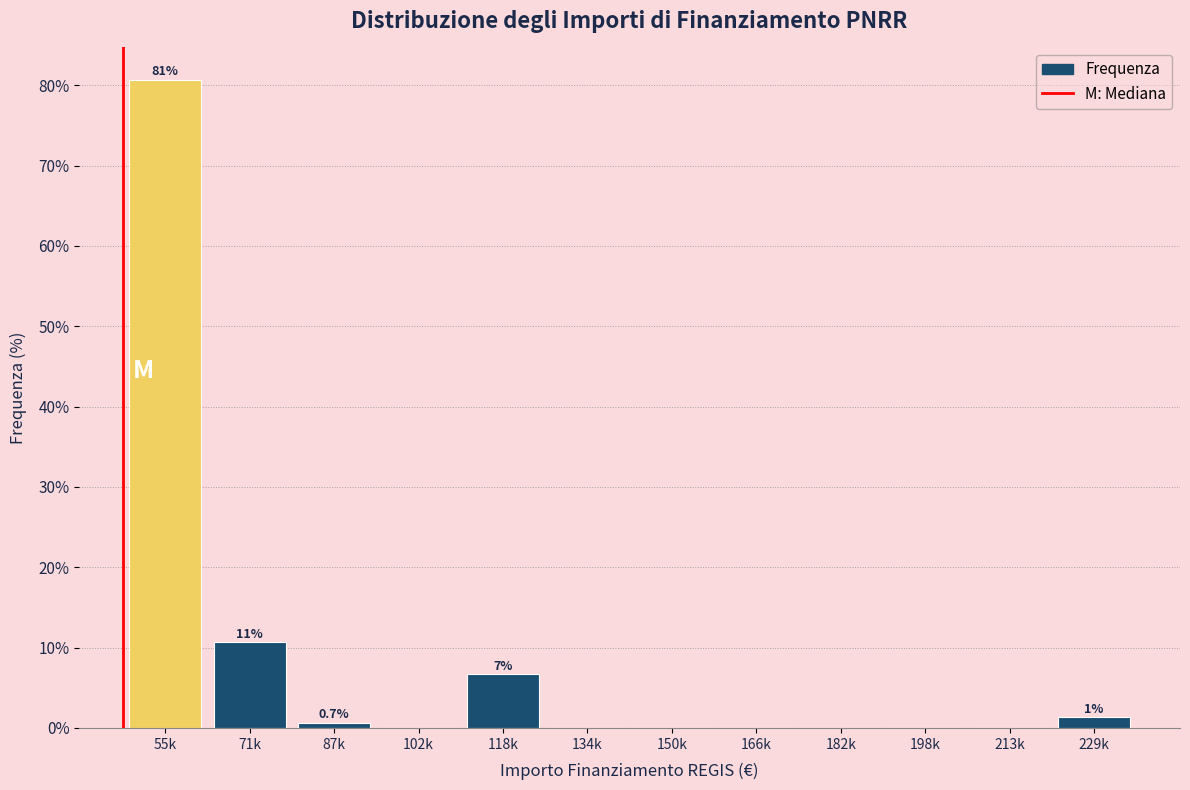

Reading left to right, extract all data points from this chart.

55k=80.7	71k=10.7	87k=0.7	102k=0.0	118k=6.7	134k=0.0	150k=0.0	166k=0.0	182k=0.0	198k=0.0	213k=0.0	229k=1.3